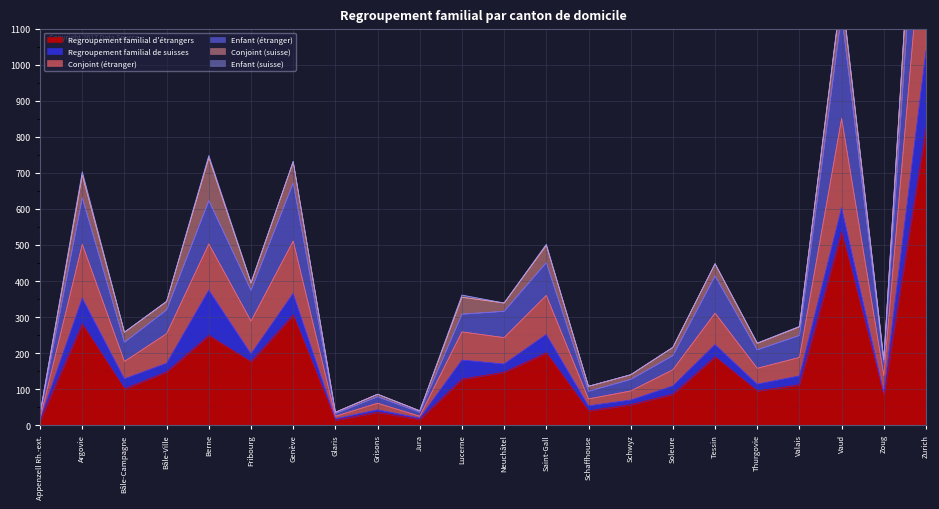

True or false: Regroupement familial d'étrangers has a value of 249 at Berne.

True